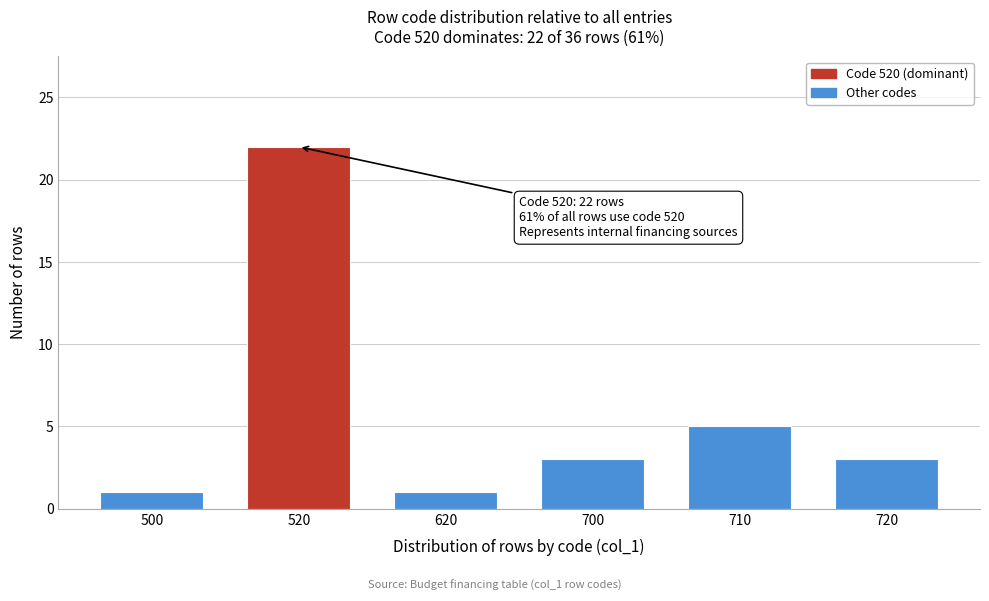

Reading left to right, what are all the values shown in this chart?

500=1	520=22	620=1	700=3	710=5	720=3